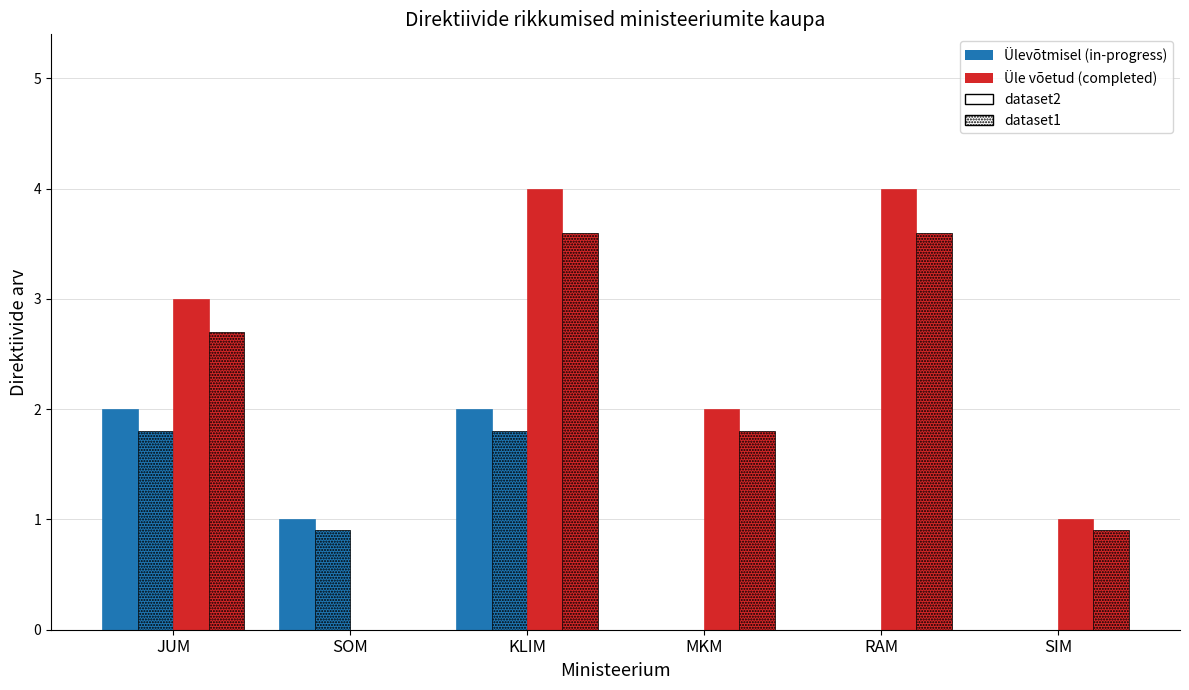

Are the bars horizontal?

No